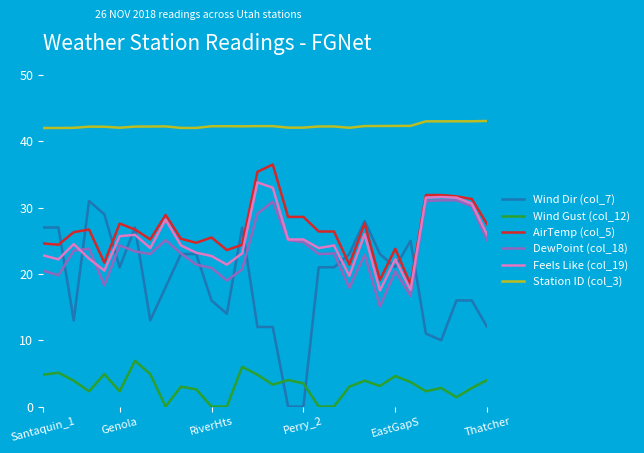

Which series has the widest spread of values?

Wind Dir (col_7)